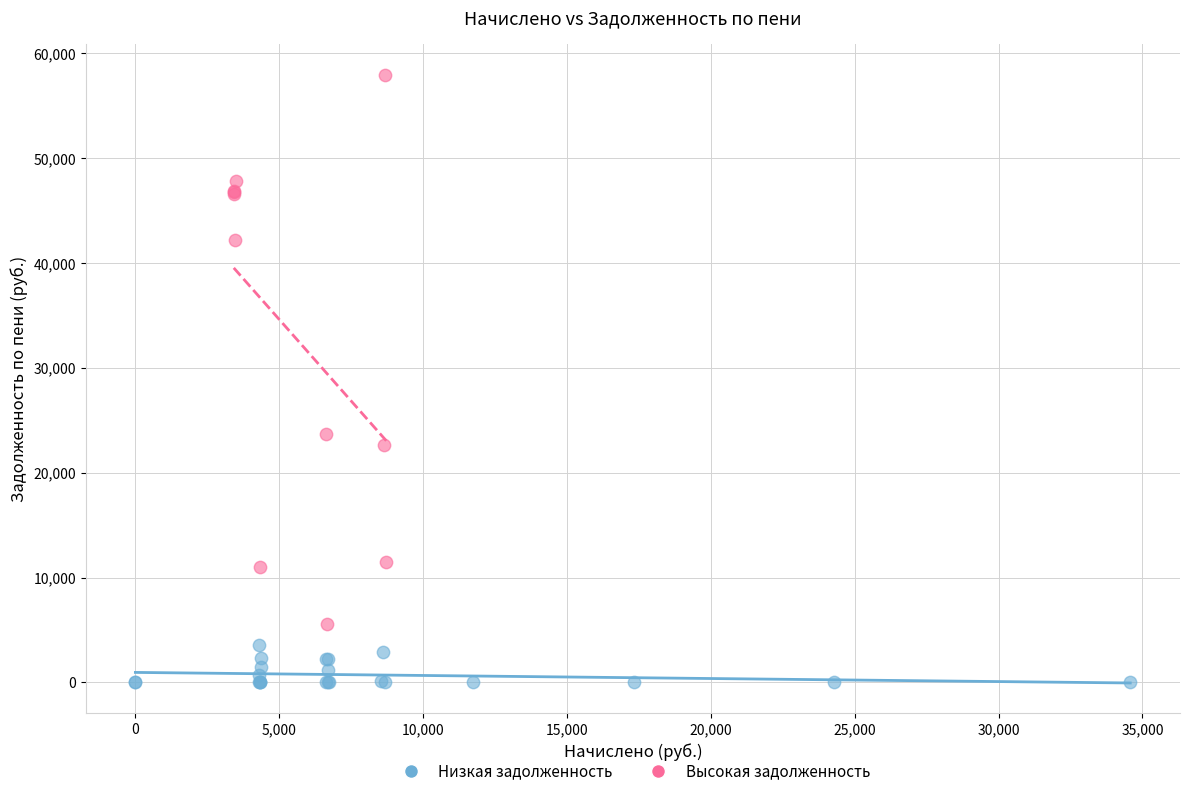

Which series has the largest Y range (max minus min)?

Высокая задолженность